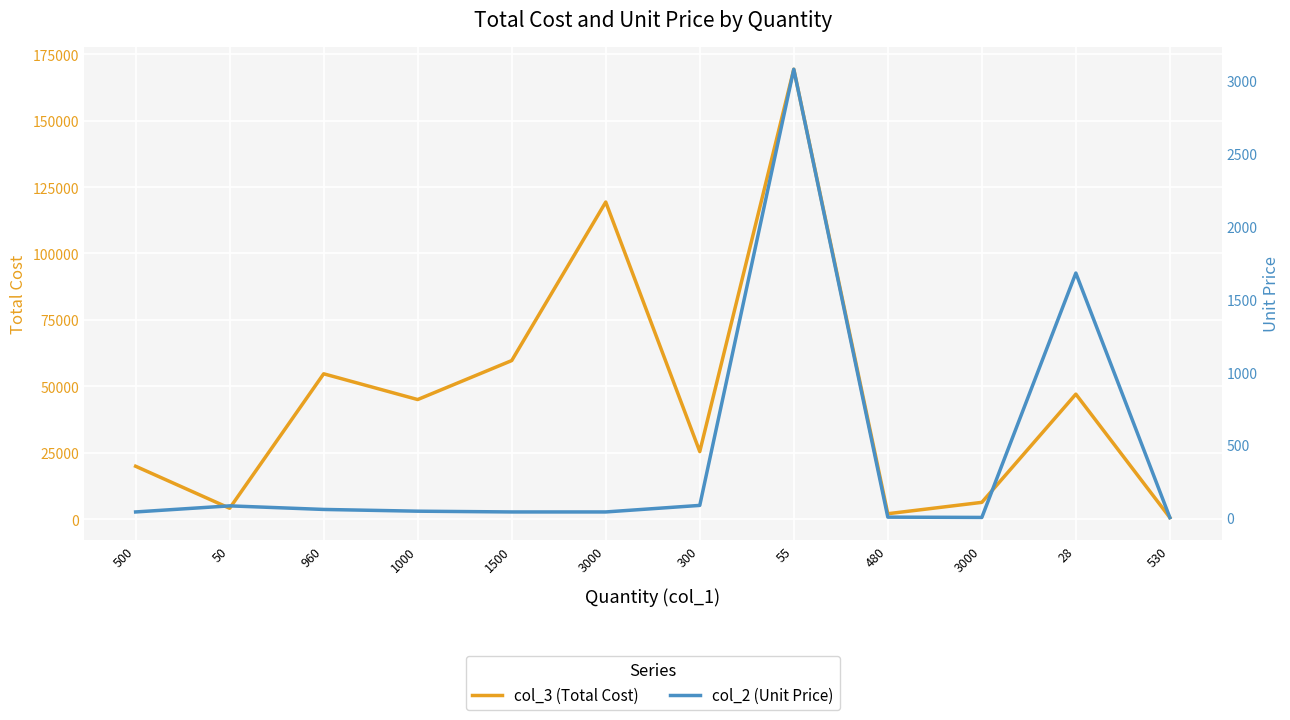

How many distinct data groups are displayed?

2